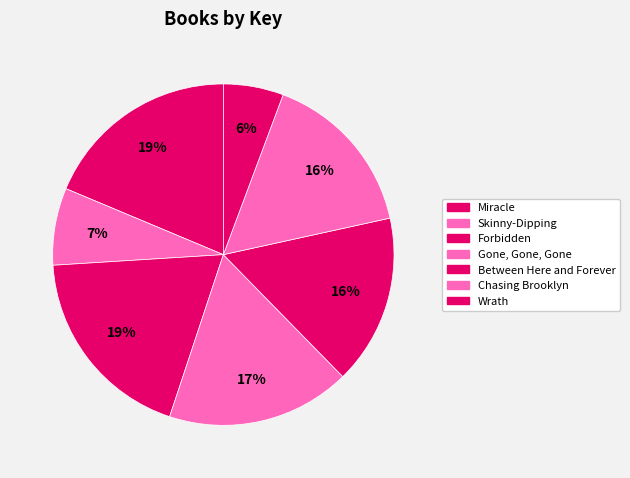

How much of the chart is everything except Miracle?

81.3%